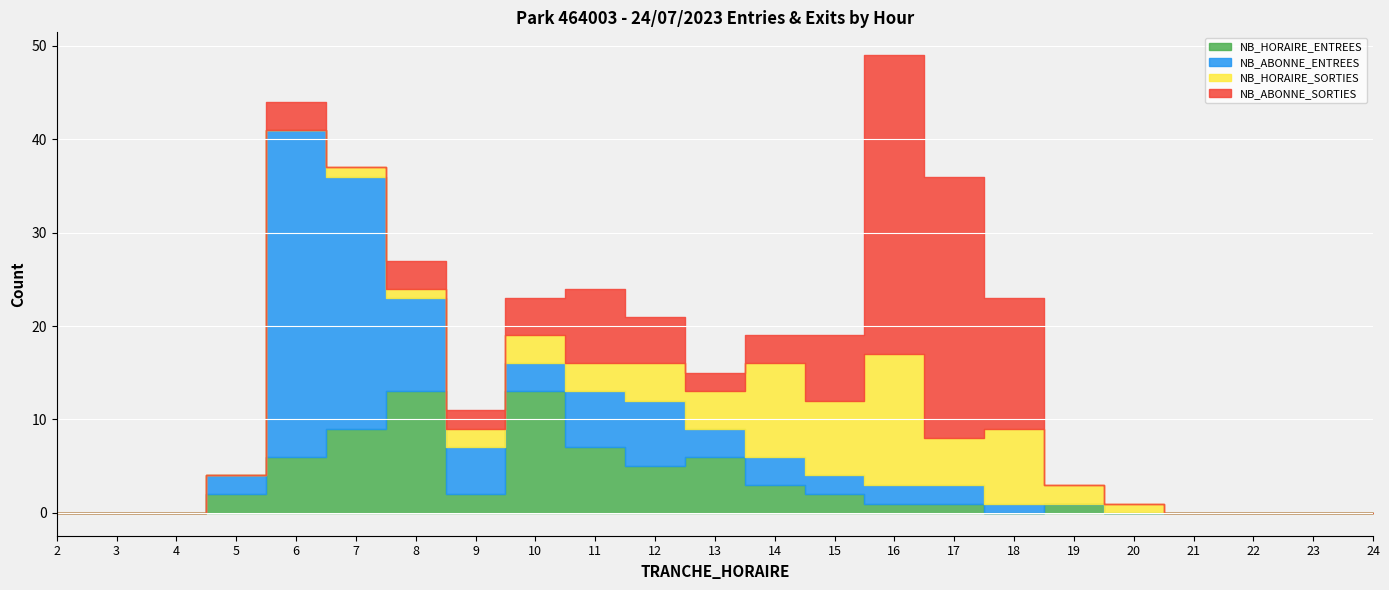

What is the highest value of the NB_ABONNE_SORTIES series?

32